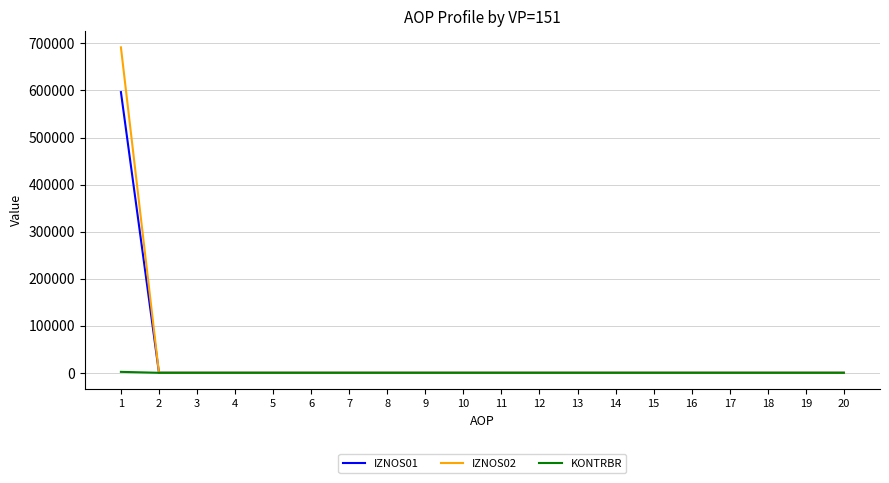

Which series has the widest spread of values?

IZNOS02